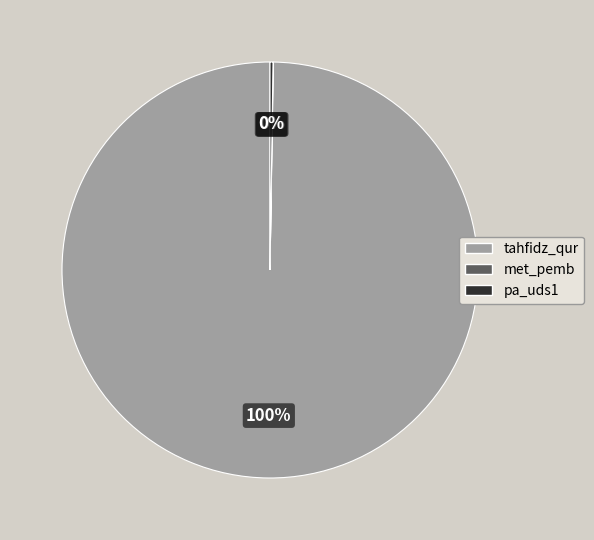

To the nearest percent, what is the average slice percentage?

33%